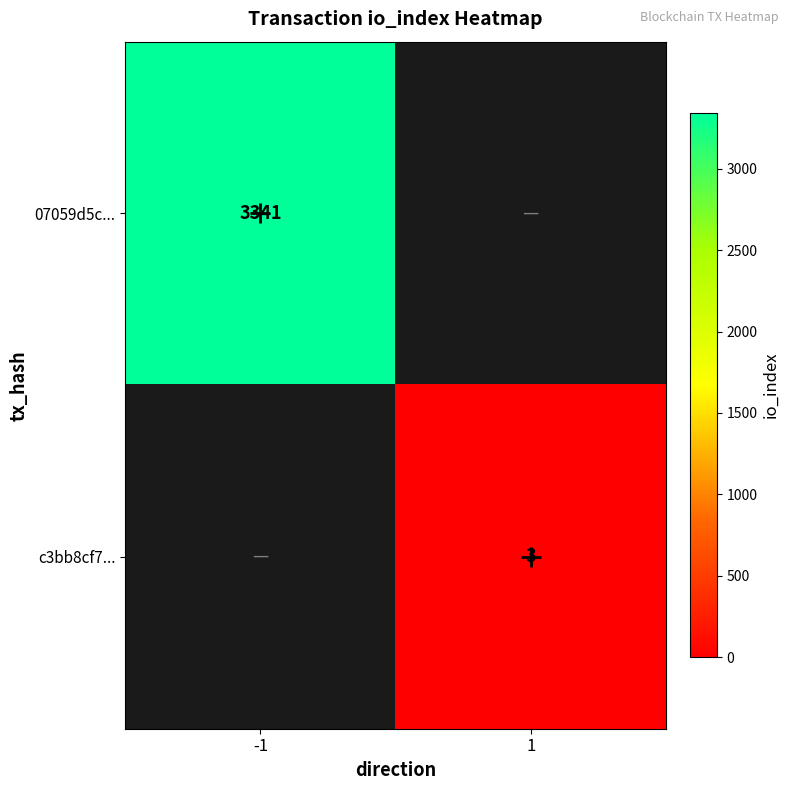

True or false: 07059d5c... has a value of 1140.9 at -1.

False